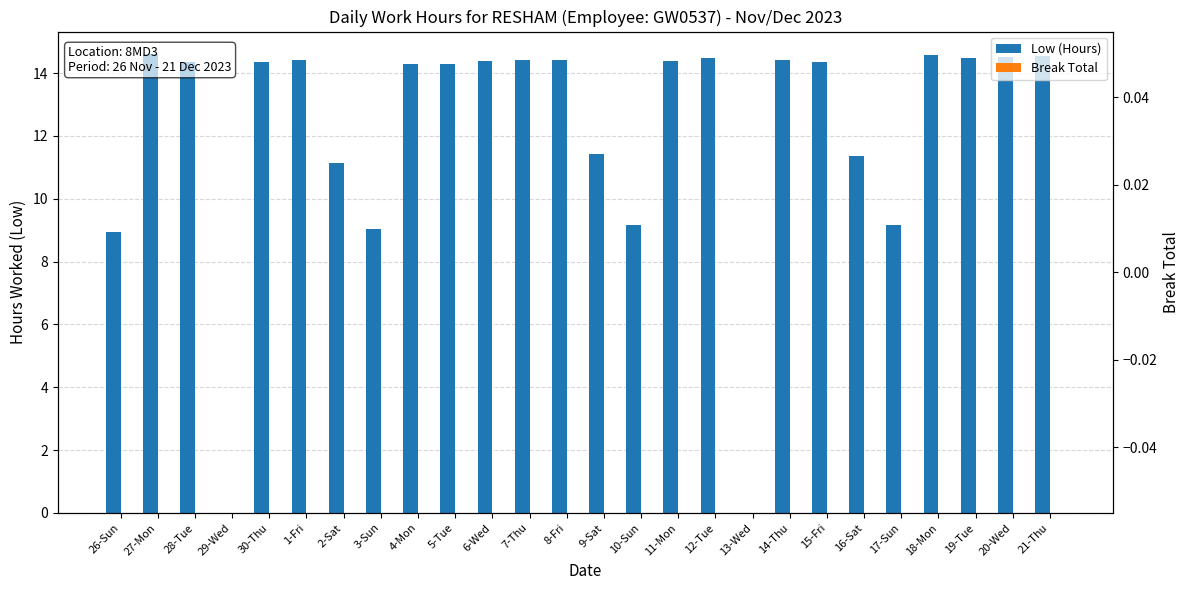

At which label does Low (Hours) first exceed 14?

27-Mon